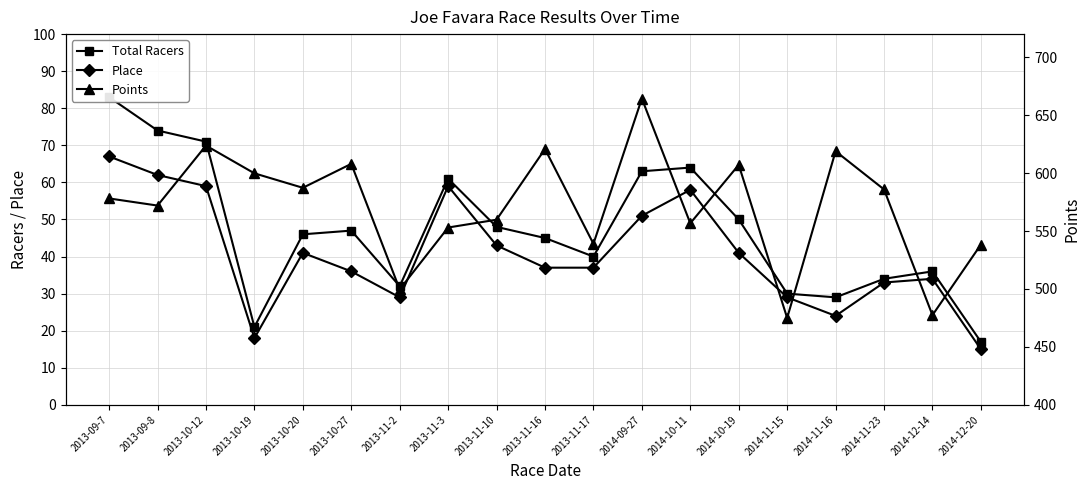

What is the difference between the highest and lowest values at 2013-09-8?

510.0